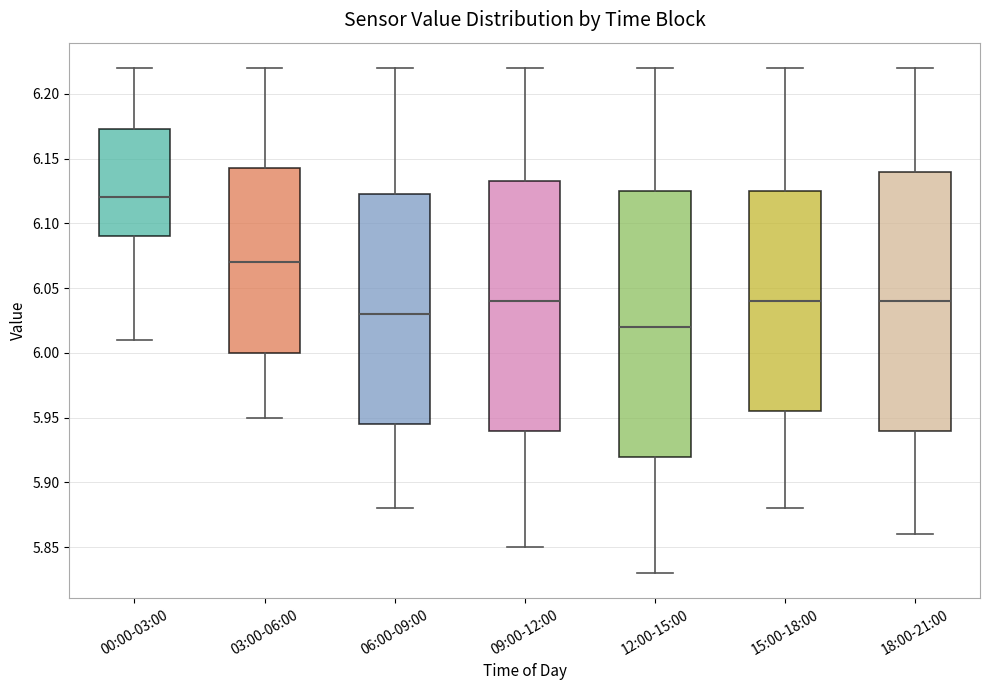

Reading left to right, read every box against the y-axis: the position of its median line, the range the box covers, and the ends of its whiskers. The values are not printed on the chart, so give them approximately, as read against the axis.

00:00-03:00: median 6.120, box 6.090 to 6.175, whiskers 6.010 to 6.220
03:00-06:00: median 6.070, box 6.000 to 6.145, whiskers 5.950 to 6.220
06:00-09:00: median 6.030, box 5.945 to 6.125, whiskers 5.880 to 6.220
09:00-12:00: median 6.040, box 5.940 to 6.135, whiskers 5.850 to 6.220
12:00-15:00: median 6.020, box 5.920 to 6.125, whiskers 5.830 to 6.220
15:00-18:00: median 6.040, box 5.955 to 6.125, whiskers 5.880 to 6.220
18:00-21:00: median 6.040, box 5.940 to 6.140, whiskers 5.860 to 6.220